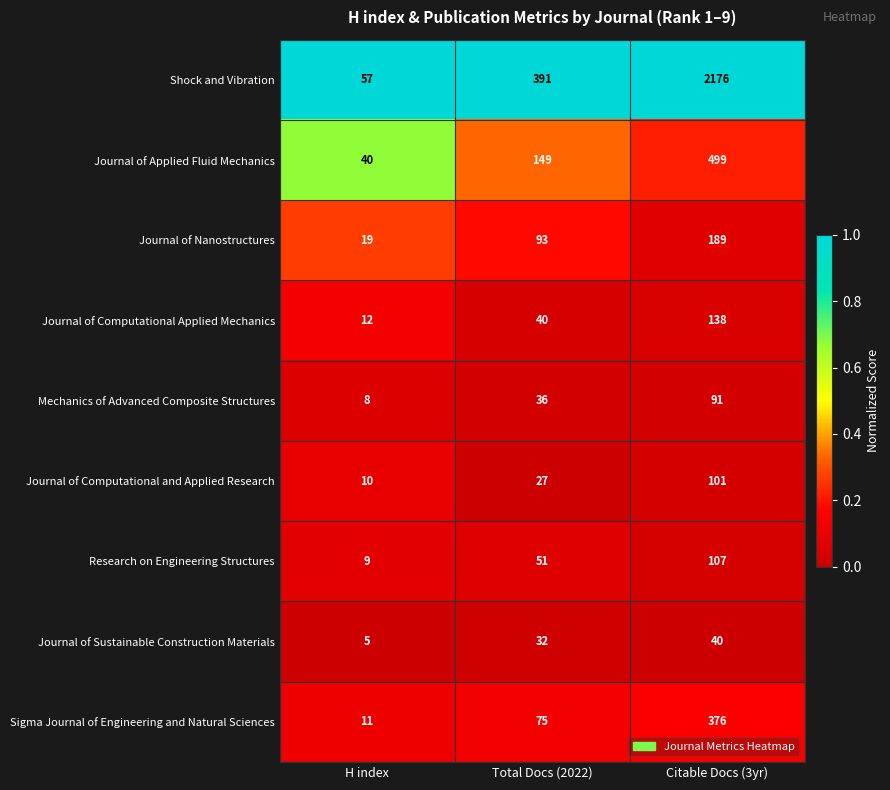

What is the total value across all series at Total Docs (2022)?

894